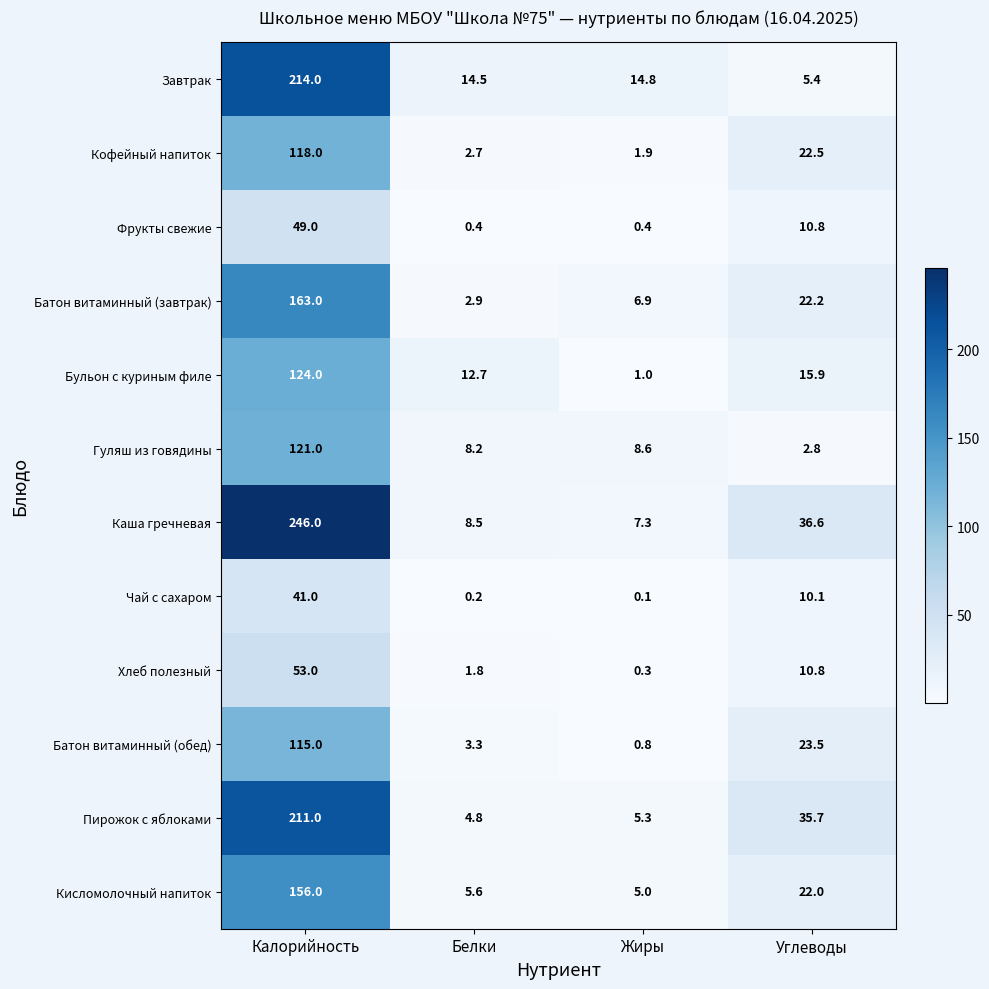

What is the spread (max minus min) of values at Углеводы?

33.8